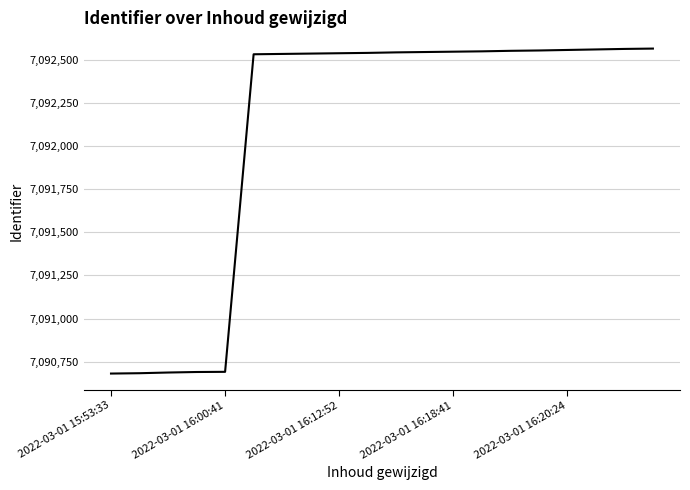

What is the minimum value shown in the chart?

7090681